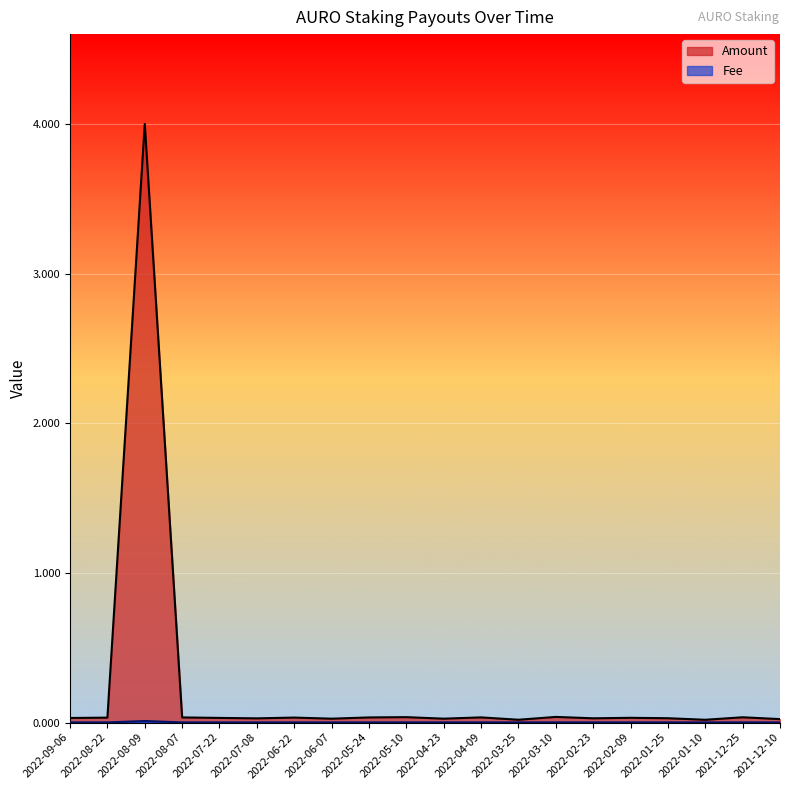

Where is Amount nearest to the value 2?

2022-03-10